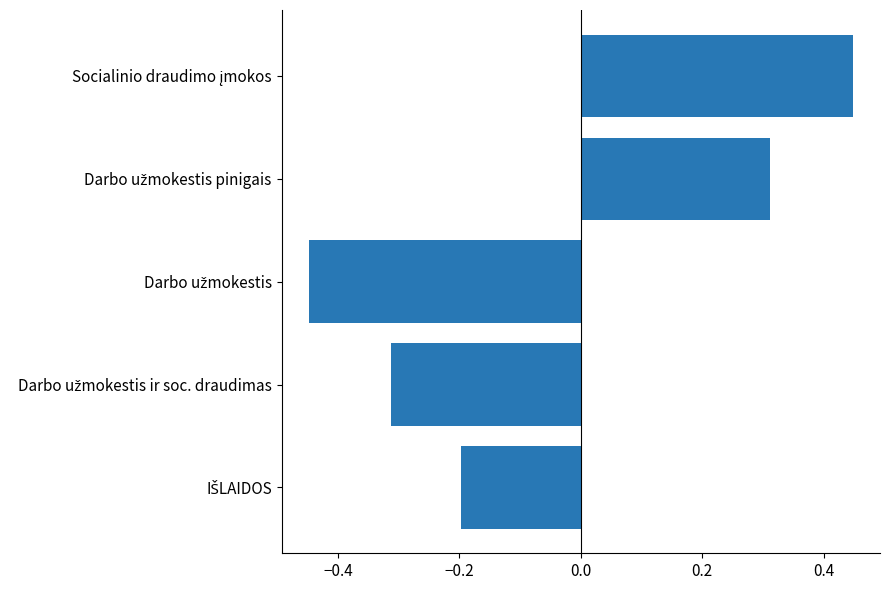

How many series are shown in this chart?

1